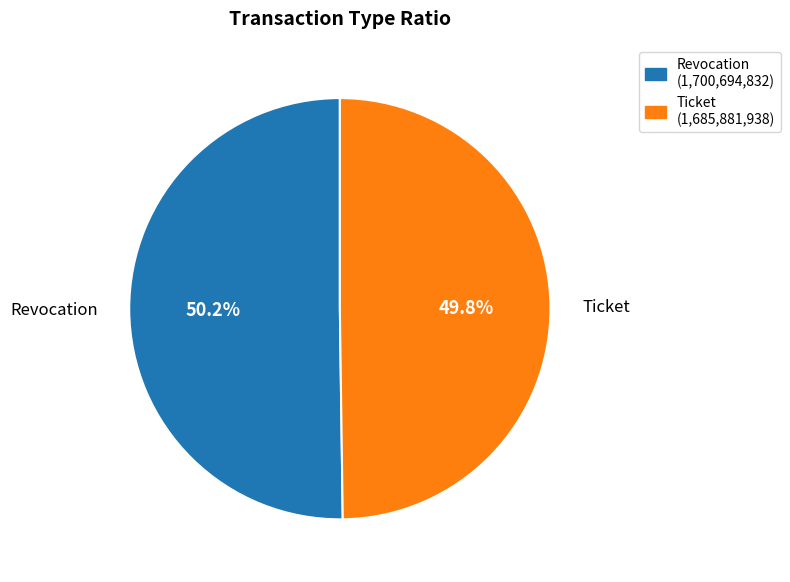

Approximately how many times larger is the value at Ticket (1,685,881,938) compared to Revocation (1,700,694,832)?

1.0